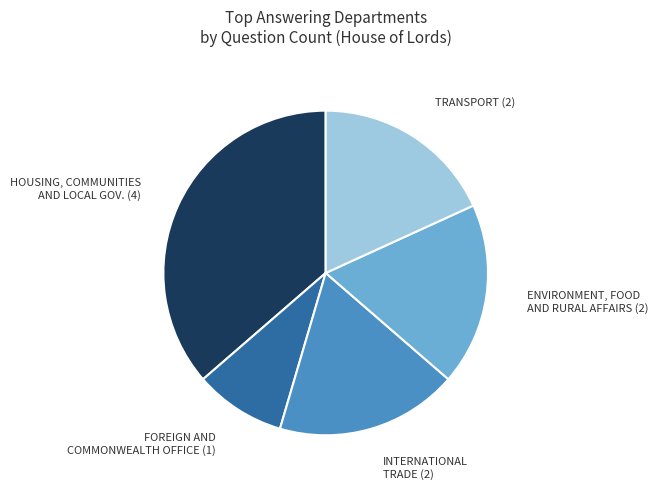

Count the number of slices in the pie.

5